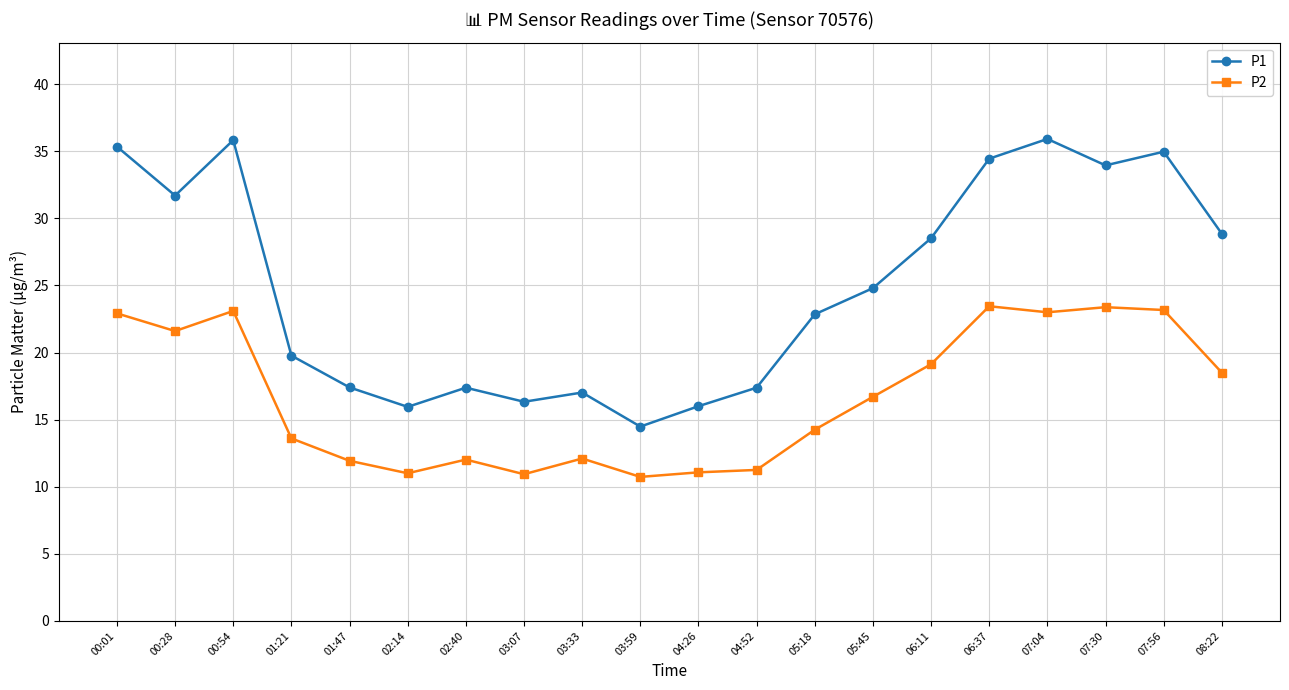

True or false: P1 and P2 cross at least once.

False